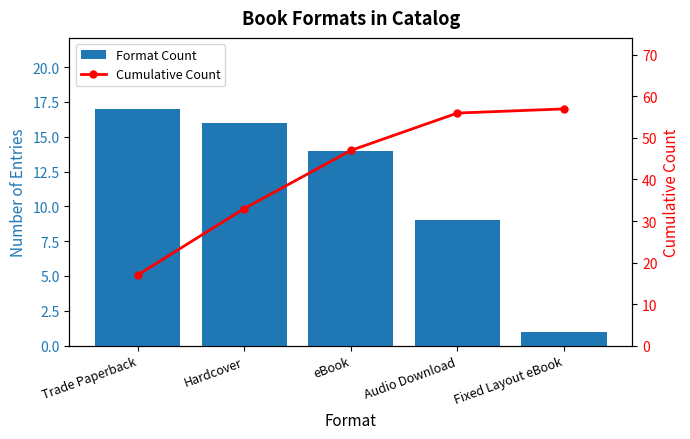

List the series in order of their peak value, highest first.

Cumulative Count, Format Count